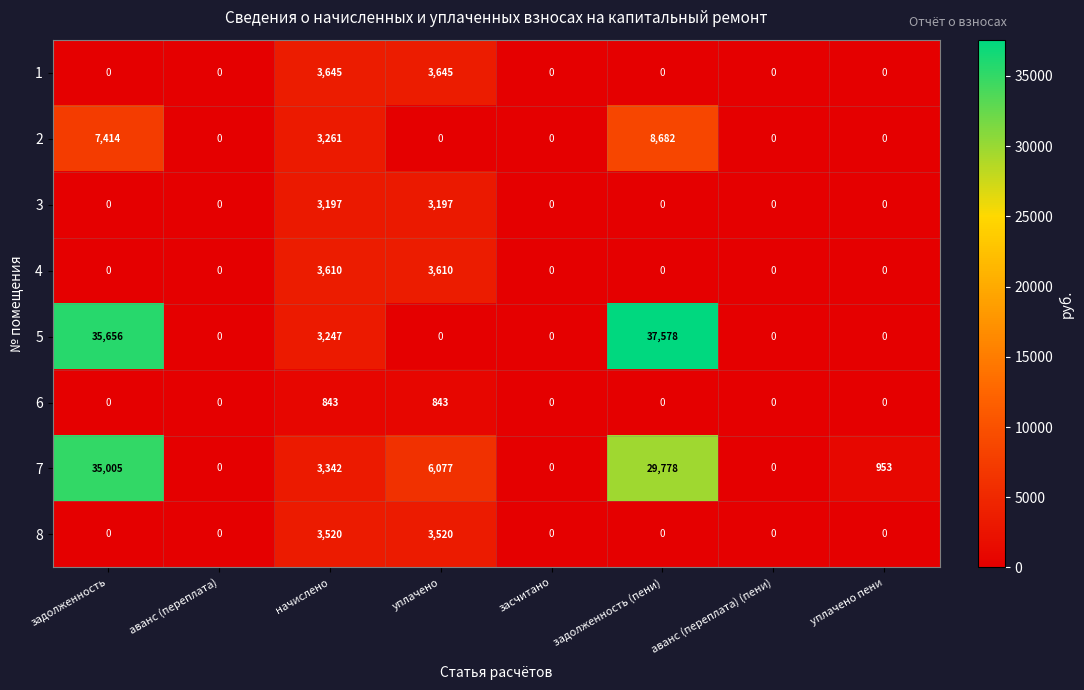

Is it true that 6 equals 534 at уплачено пени?

False